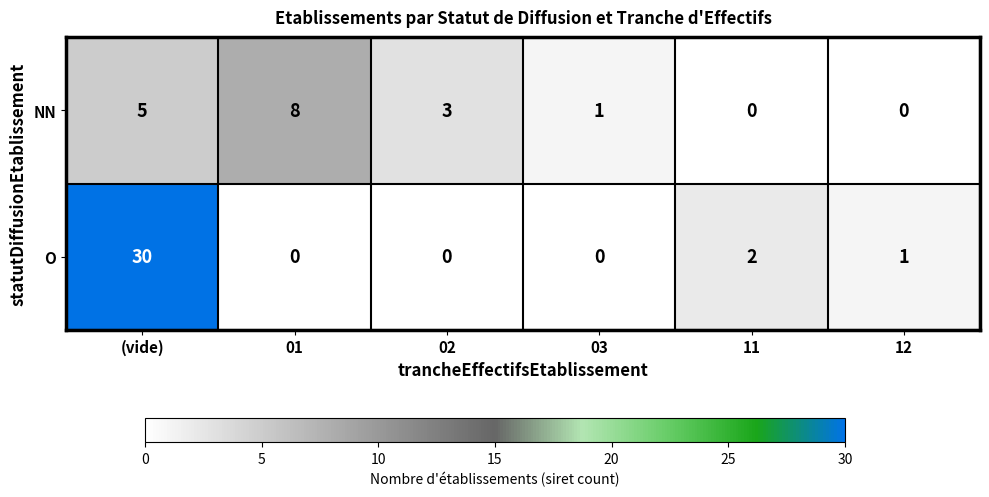

What is the sum of all O values?

33